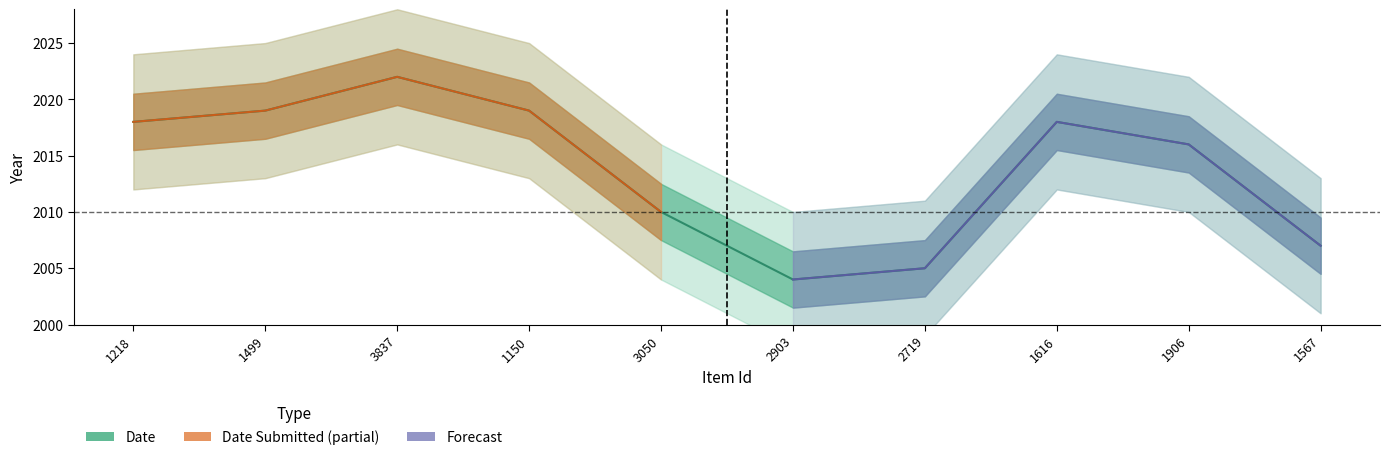

Reading right to left, transcribe all the data shown in this chart.

Item_Id: 1567	1906	1616	2719	2903	3050	1150	3837	1499	1218
Date: 2007	2016	2018	2005	2004	2010	2019	2022	2019	2018
Date_Submitted: 2007	2016	2018	2005	2004	2010	2019	2022	2019	2018